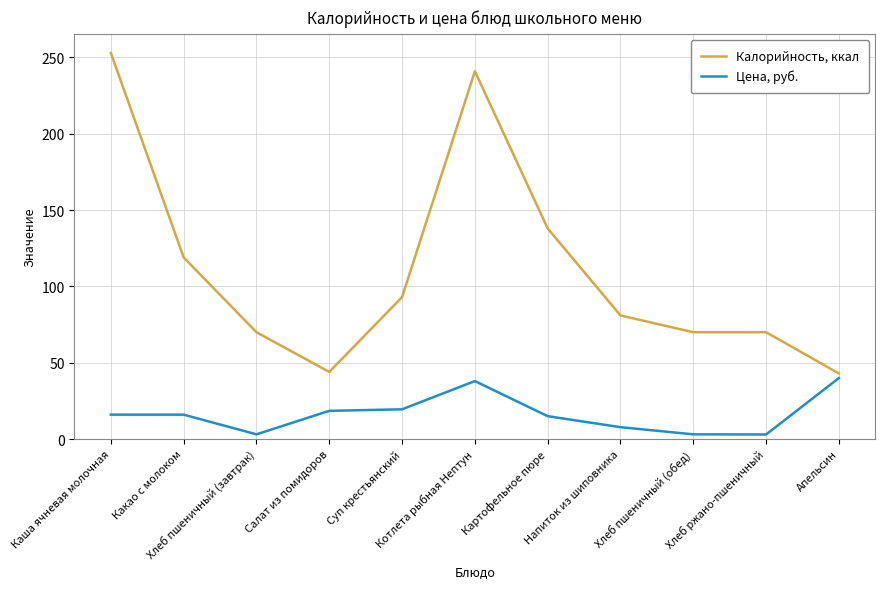

True or false: Калорийность, ккал and Цена, руб. intersect in this chart.

False